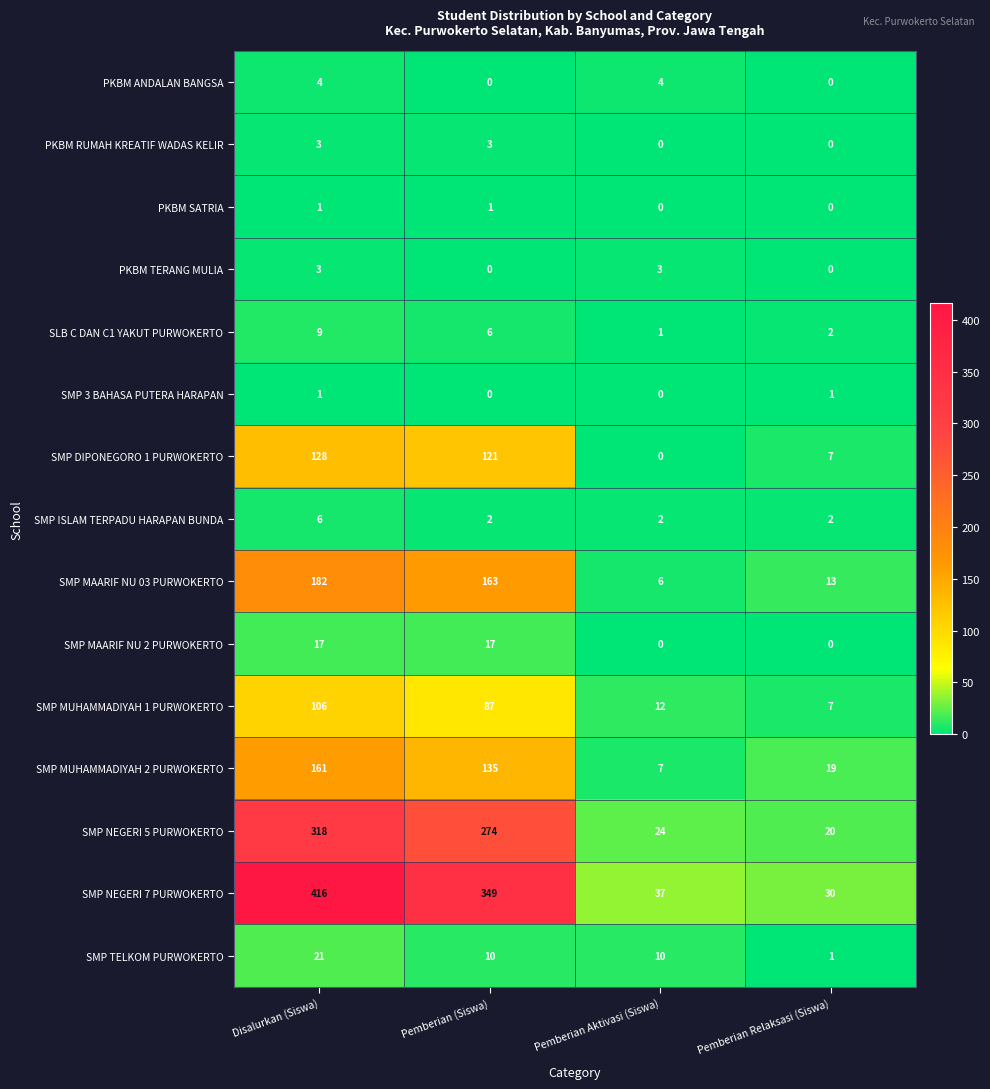

How many SMP MAARIF NU 2 PURWOKERTO values are between 0 and 17?

4